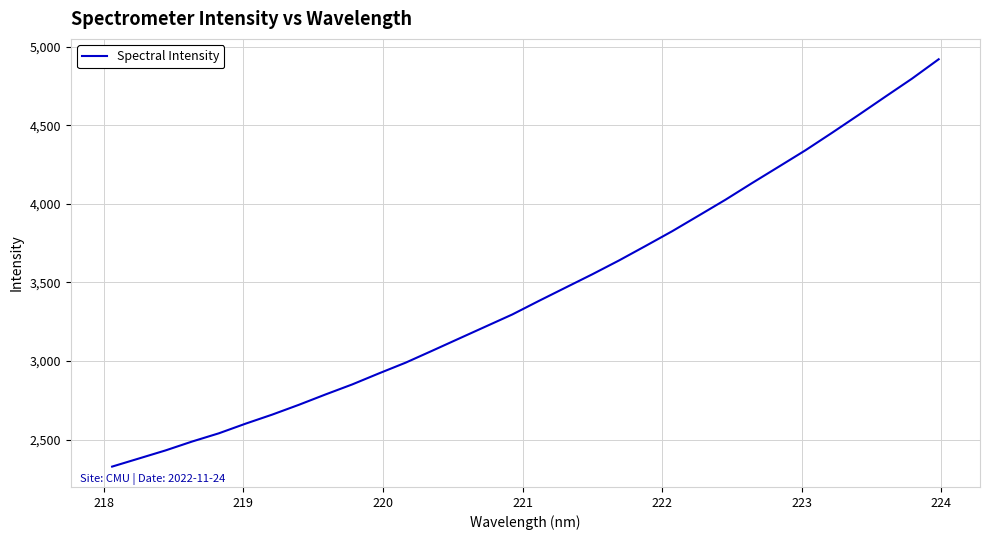

How many categories are shown in the chart?

32